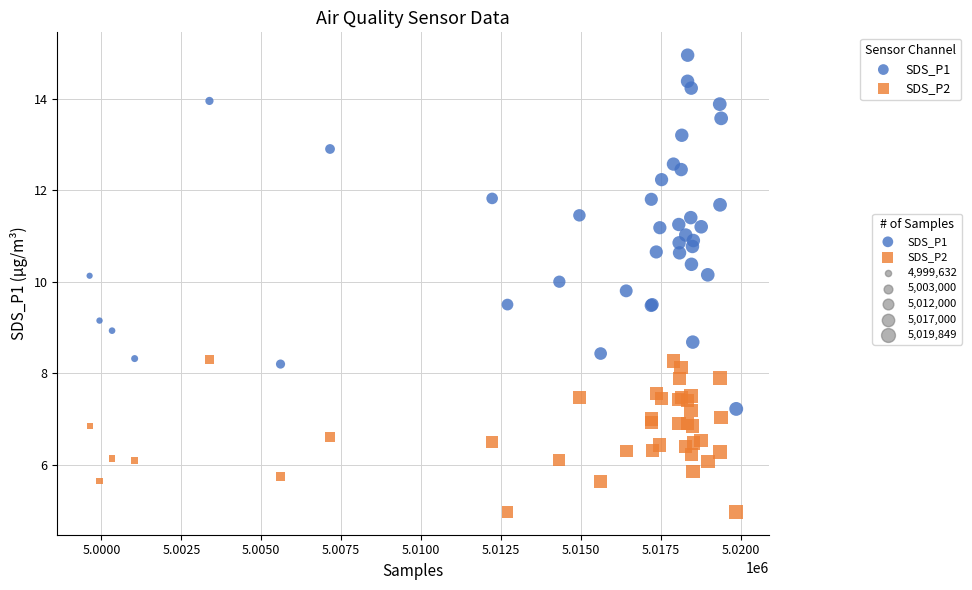

Which series reaches the minimum Y coordinate?

SDS_P2